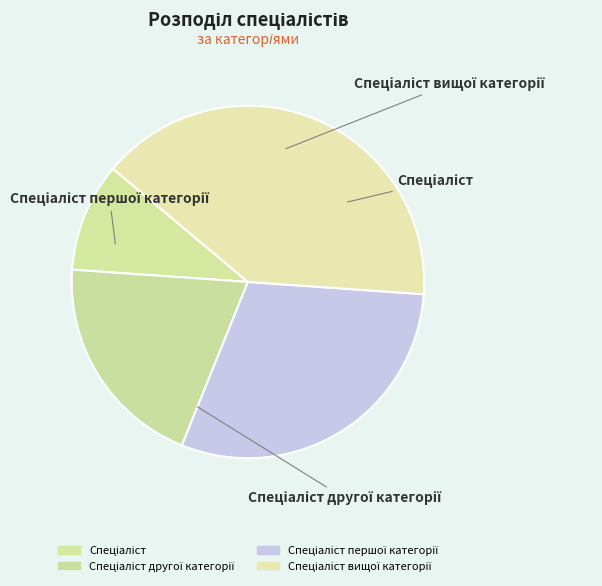

The Спеціаліст другої категорії slice represents 13% of the pie. True or false?

False